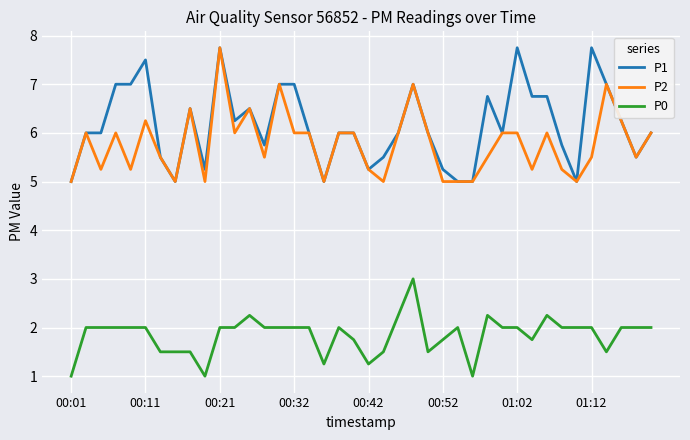

What is the lowest value of the P1 series?

5.0